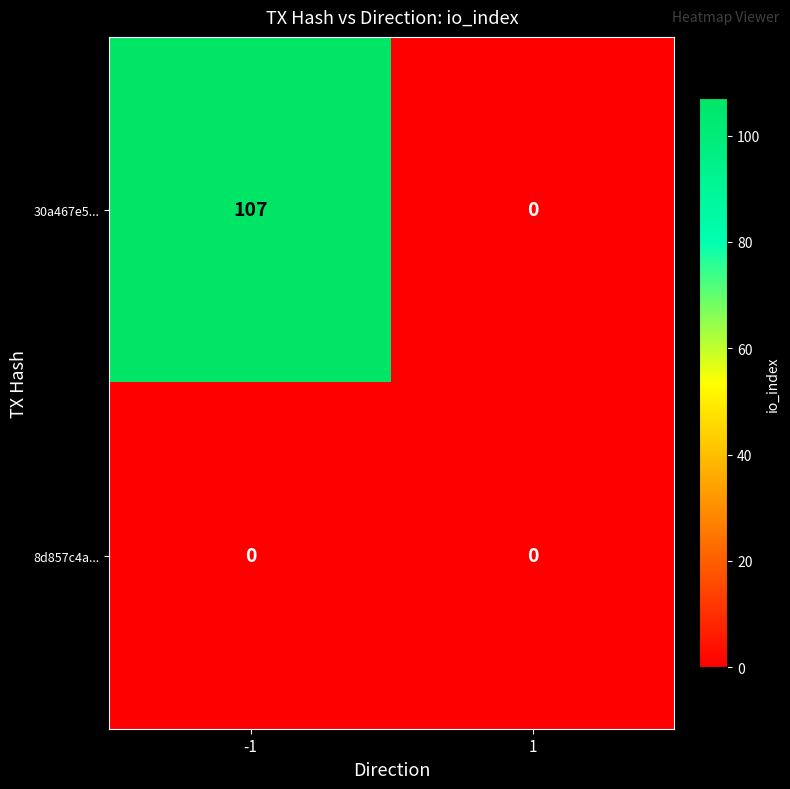

List the series in order of their peak value, highest first.

30a467e5..., 8d857c4a...